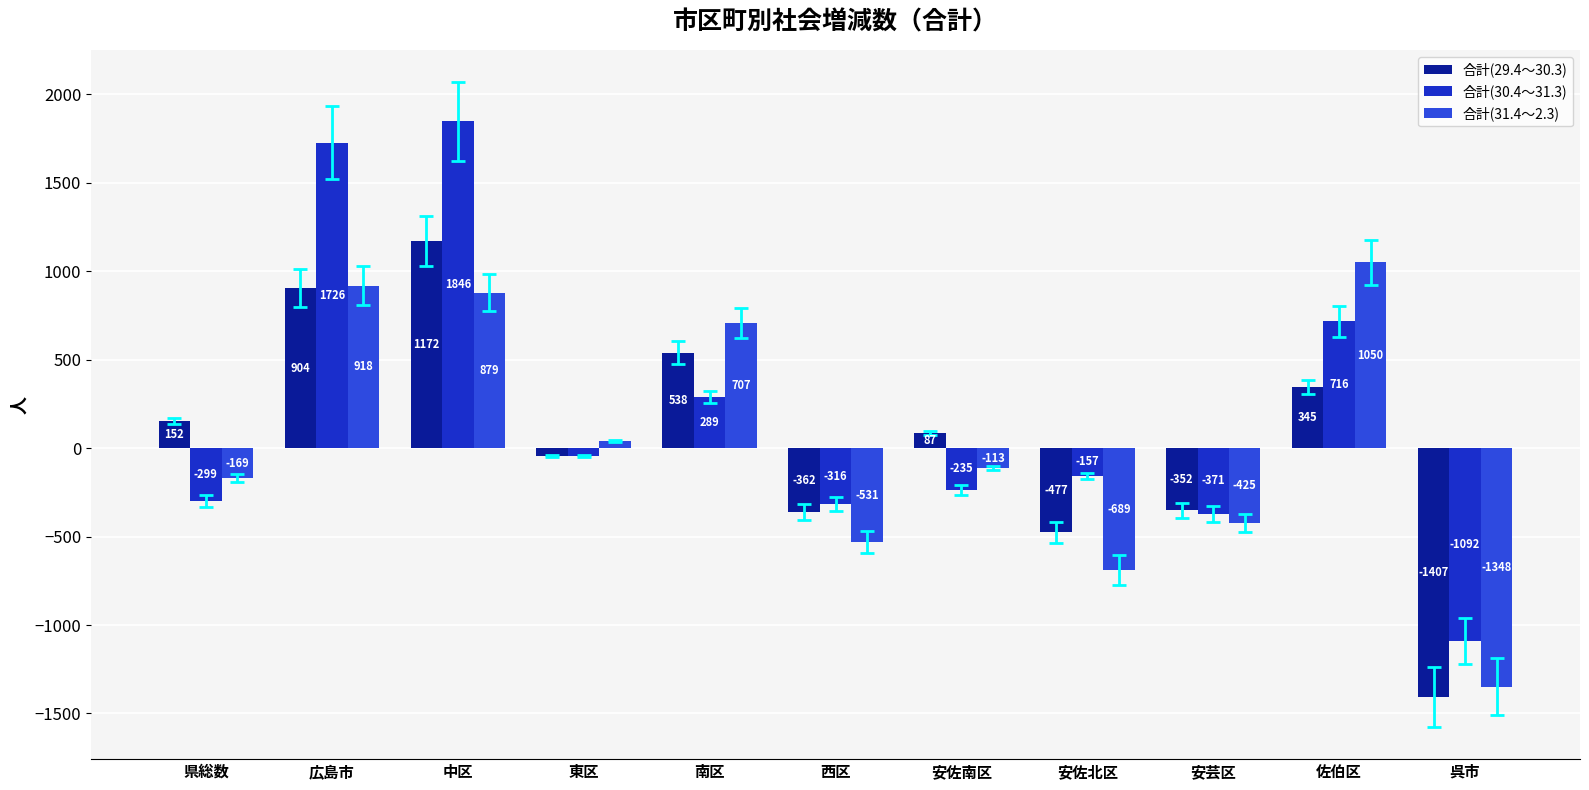

At which category is the sum across all series the highest?

中区